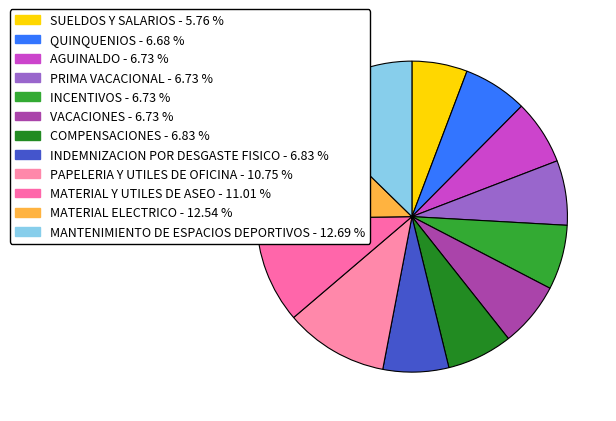

Is it true that MATERIAL Y UTILES DE ASEO is 1% of the pie?

False